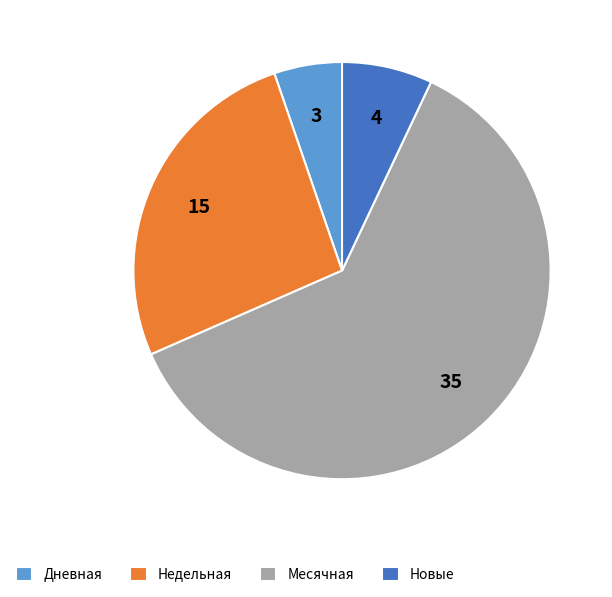

Count the number of slices in the pie.

4